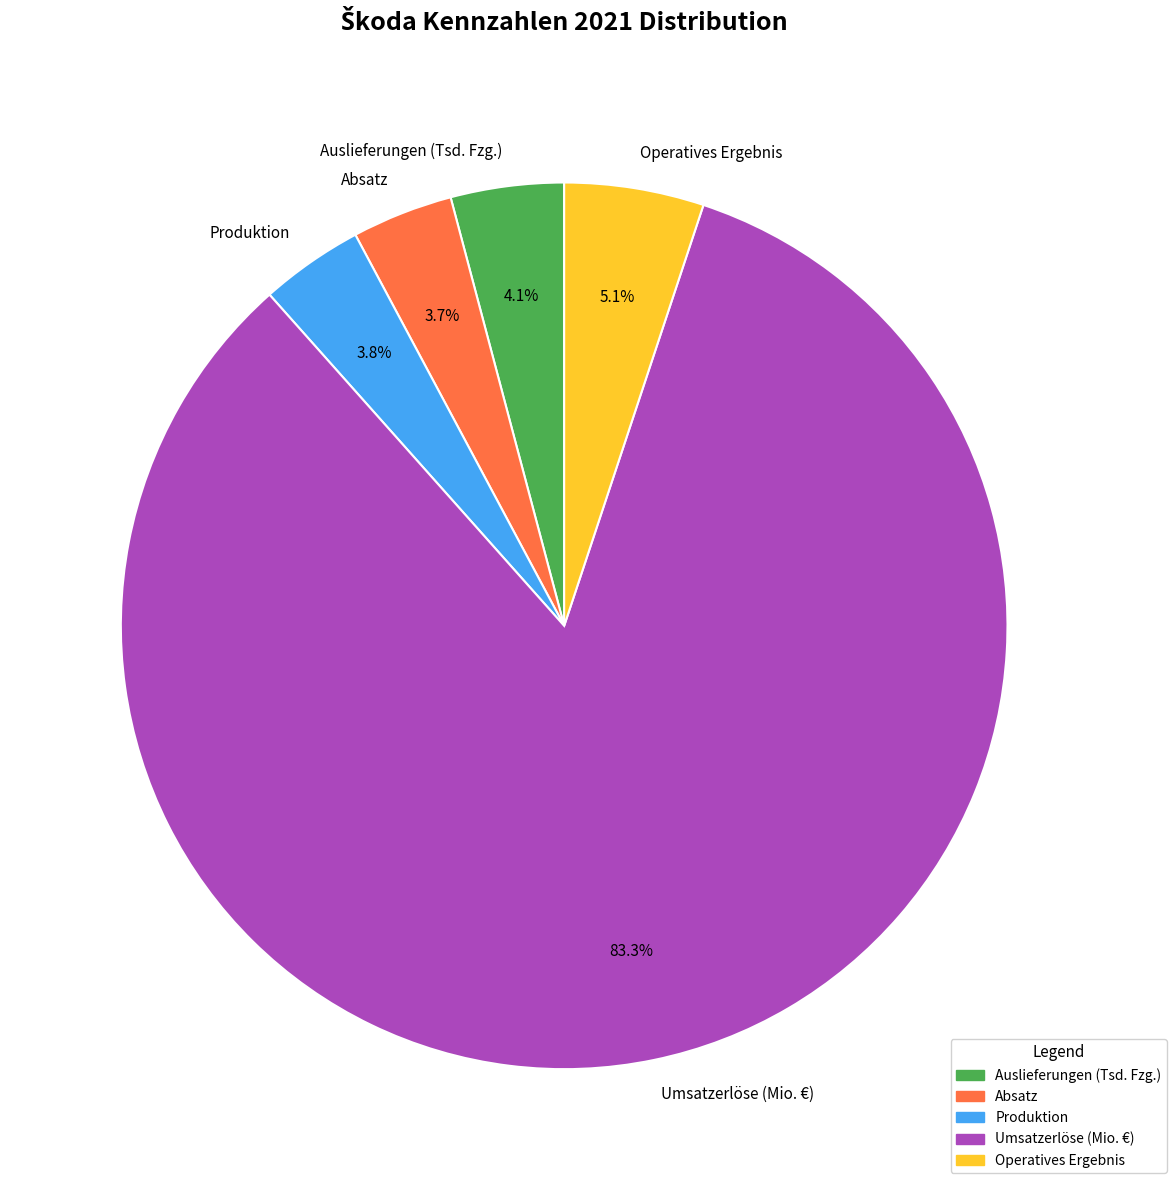

Count the number of slices in the pie.

5